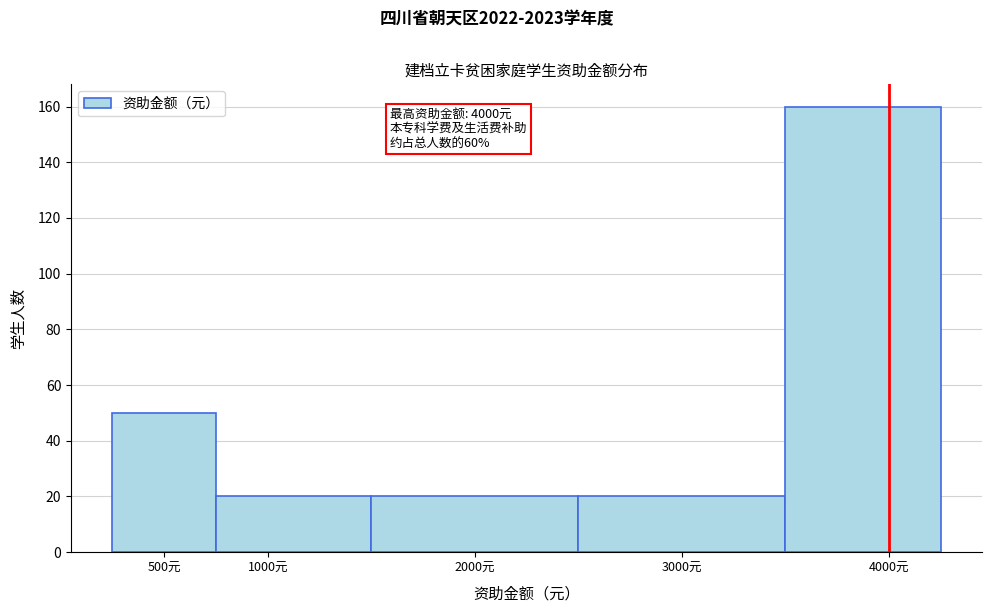

Over which range of the x-axis is the bar tallest?

3500 to 4250